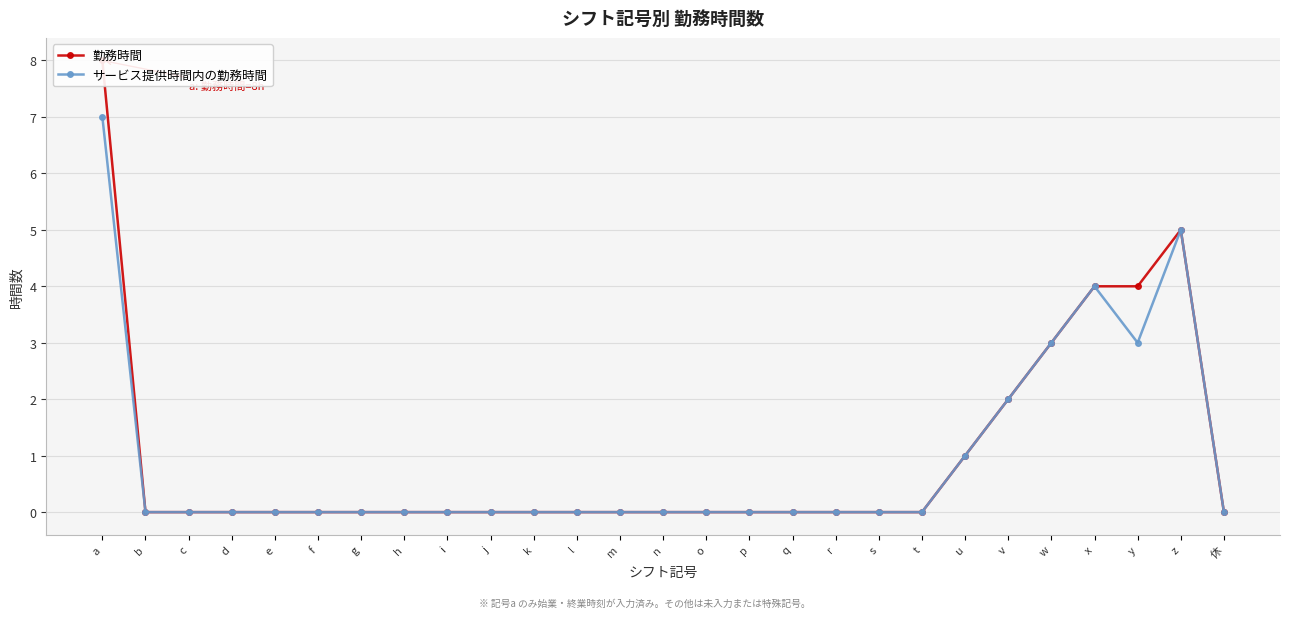

True or false: 勤務時間 and サービス提供時間内の勤務時間 cross at least once.

False